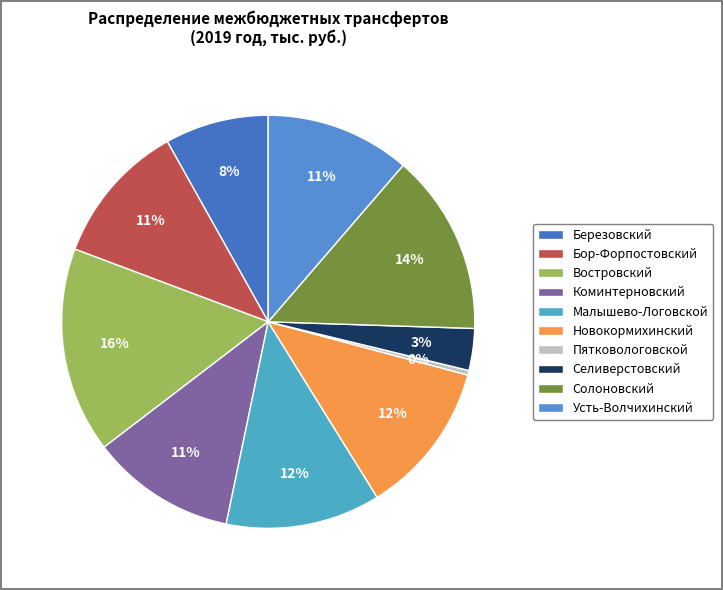

Does Востровский account for over 50% of the chart?

No